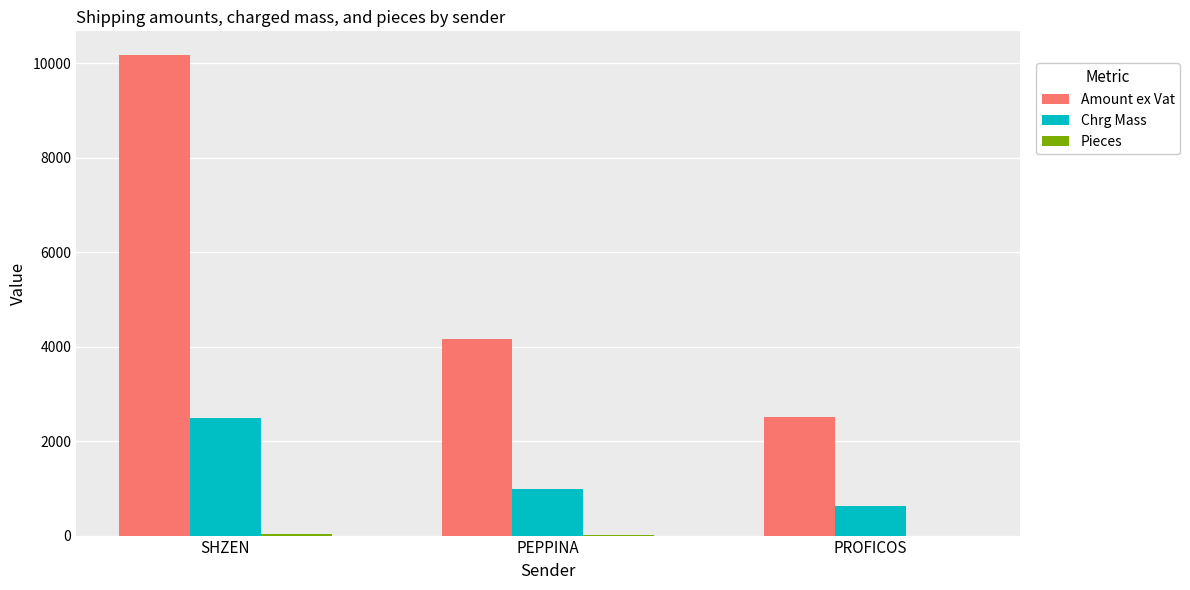

At which label does Amount ex Vat first exceed 4156?

SHZEN